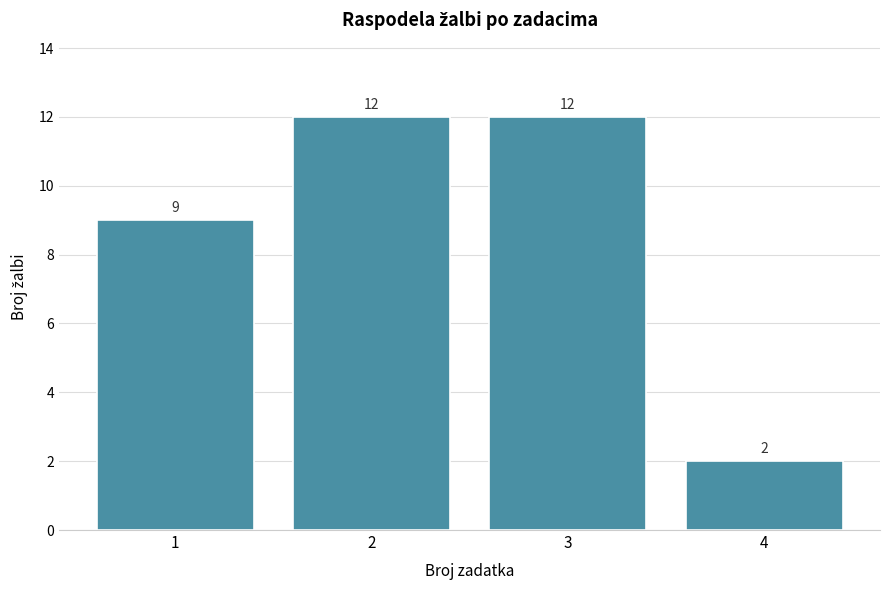

Reading left to right, transcribe all the data shown in this chart.

1=9	2=12	3=12	4=2